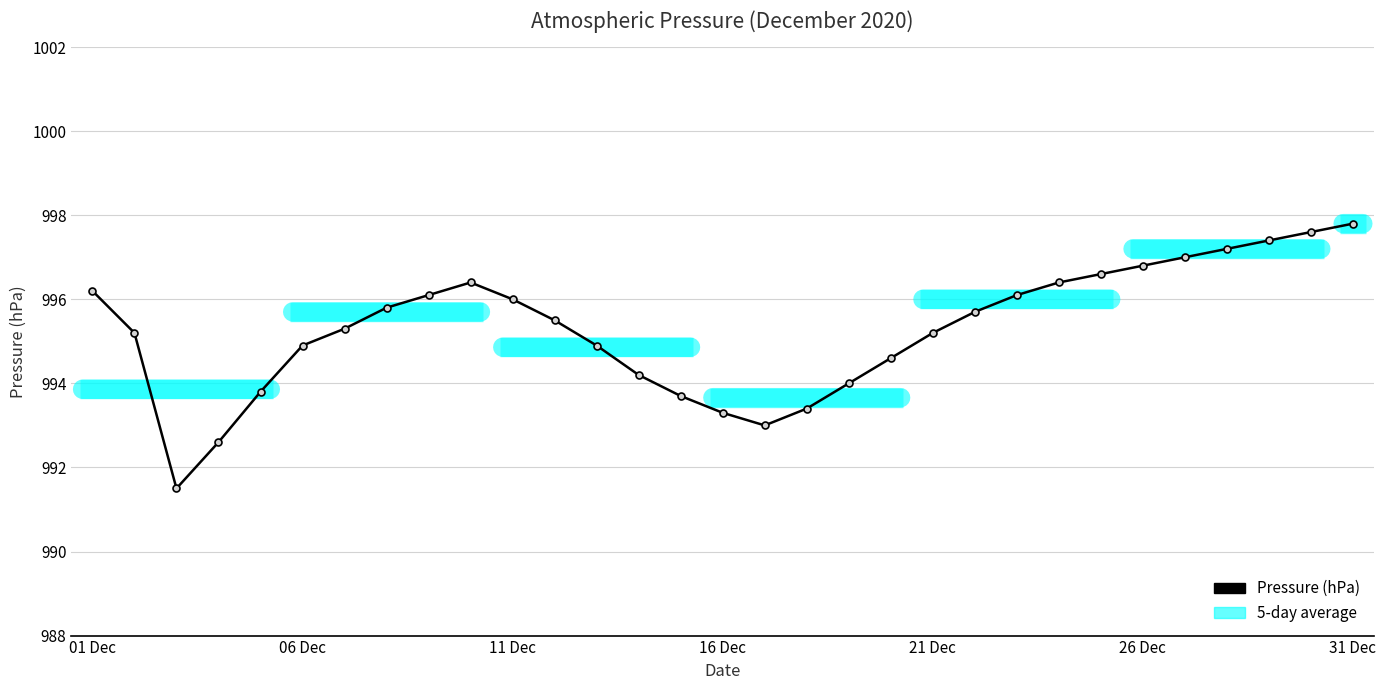

Is it true that the value at 7 is 664.9?

False